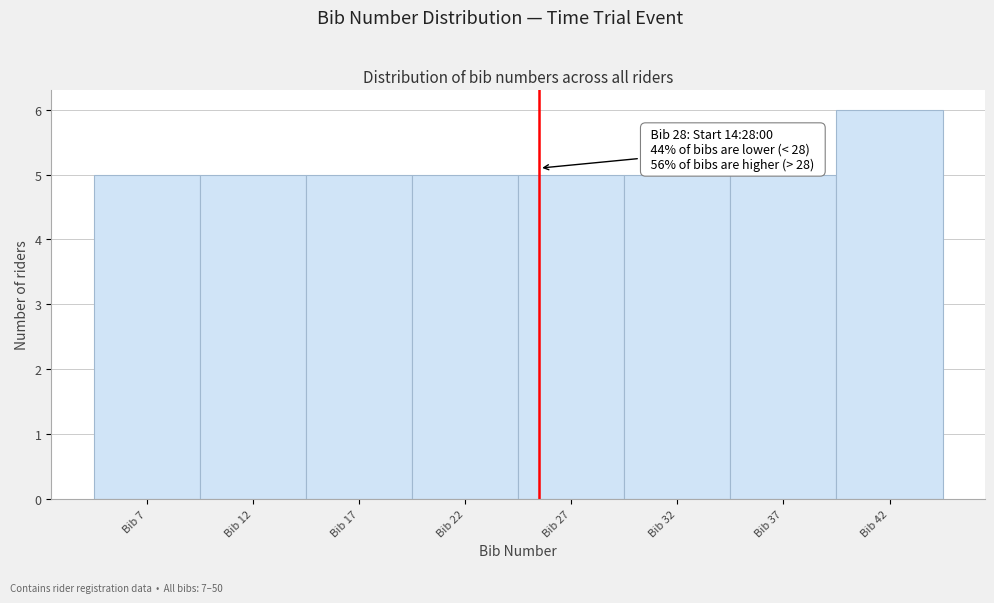

Reading left to right, list all the values displayed in this chart.

5	5	5	5	5	5	5	6